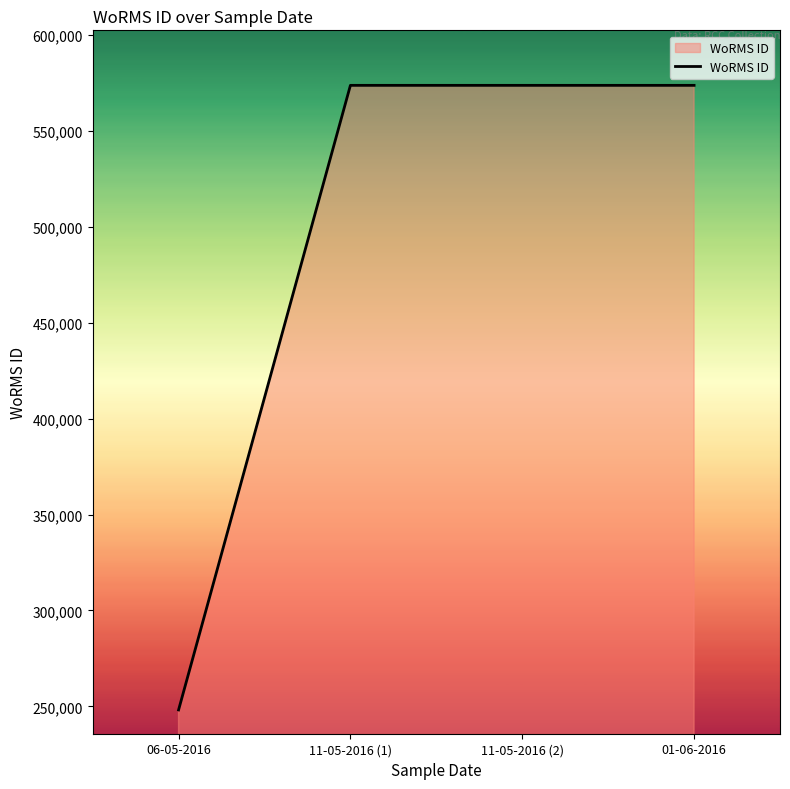

Count the number of data series in this chart.

1